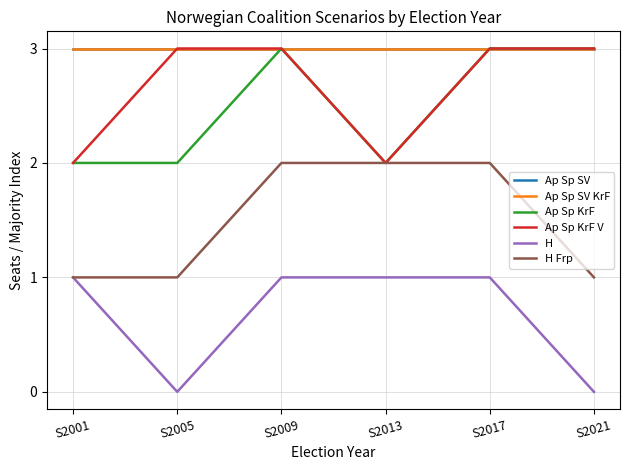

Does the chart display data point markers on the line(s)?

No